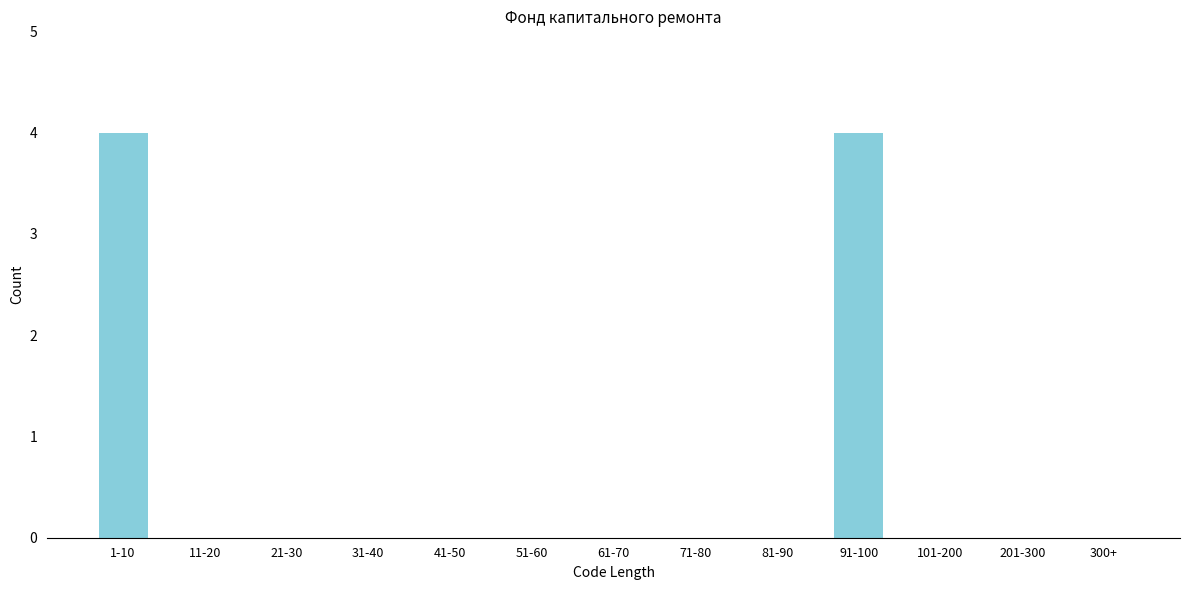

Reading left to right, extract all data points from this chart.

1-10=4	11-20=0	21-30=0	31-40=0	41-50=0	51-60=0	61-70=0	71-80=0	81-90=0	91-100=4	101-200=0	201-300=0	300+=0